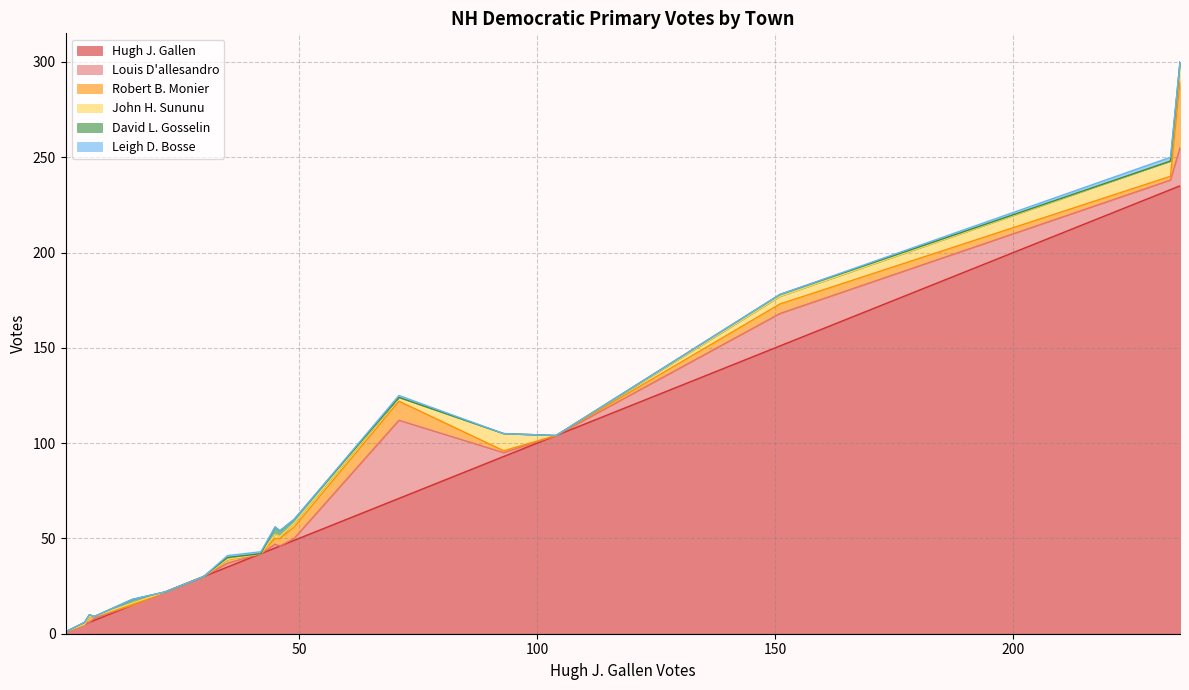

What is the maximum value for Hugh J. Gallen?

235